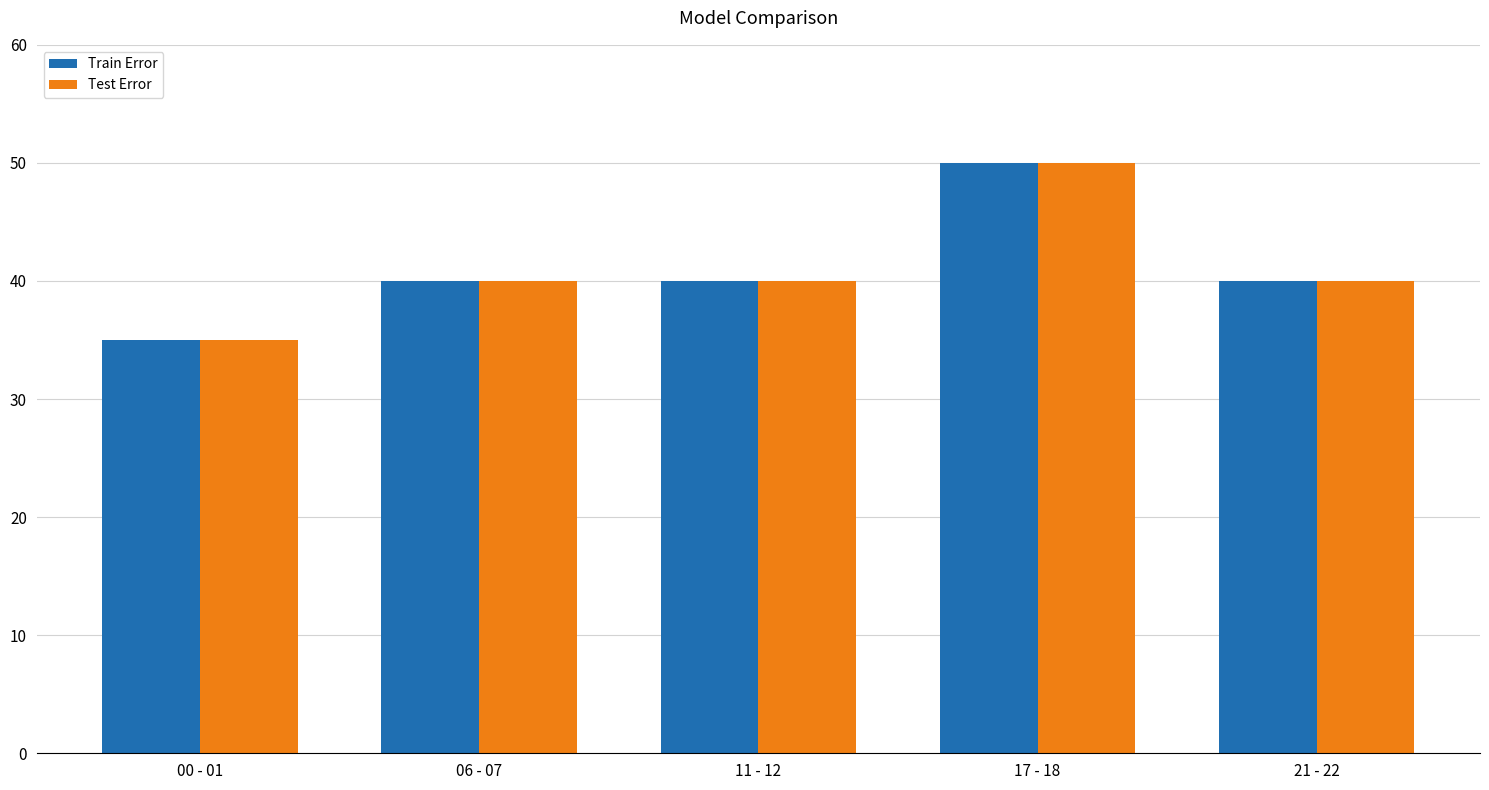

Is the value of Test Error at 21 - 22 greater than the value of Train Error at 00 - 01?

Yes